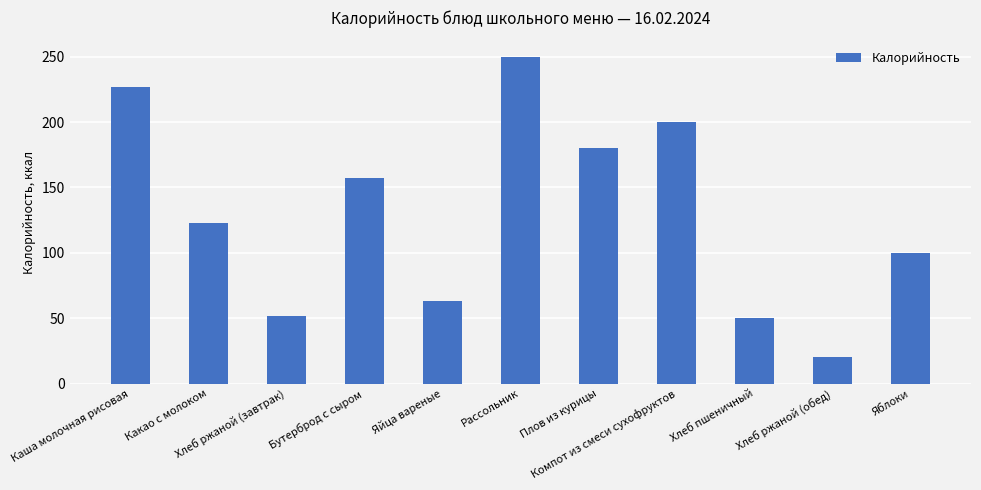

True or false: the data shows 20 at Хлеб ржаной (обед).

True